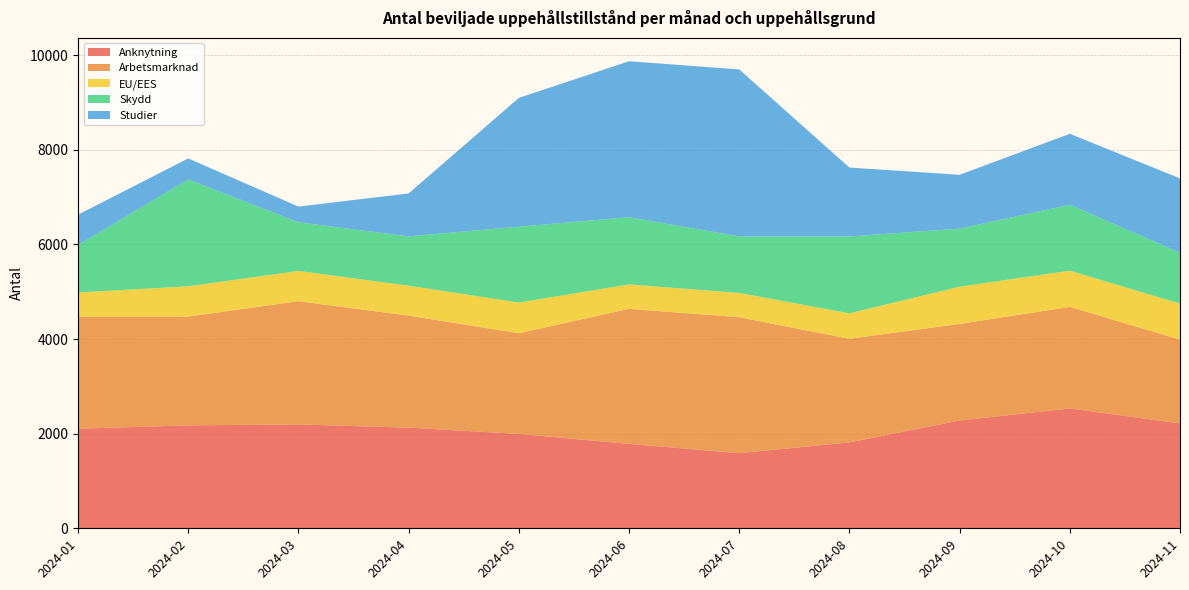

Reading right to left, list all the values displayed in this chart.

Anknytning: 2024-11=2217	2024-10=2533	2024-09=2279	2024-08=1816	2024-07=1588	2024-06=1784	2024-05=1995	2024-04=2128	2024-03=2195	2024-02=2176	2024-01=2105
Arbetsmarknad: 2024-11=1770	2024-10=2147	2024-09=2040	2024-08=2190	2024-07=2873	2024-06=2855	2024-05=2128	2024-04=2367	2024-03=2605	2024-02=2299	2024-01=2368
EU/EES: 2024-11=762	2024-10=765	2024-09=788	2024-08=537	2024-07=514	2024-06=516	2024-05=649	2024-04=633	2024-03=640	2024-02=640	2024-01=511
Skydd: 2024-11=1076	2024-10=1393	2024-09=1227	2024-08=1626	2024-07=1194	2024-06=1420	2024-05=1604	2024-04=1042	2024-03=1029	2024-02=2259	2024-01=1005
Studier: 2024-11=1571	2024-10=1500	2024-09=1138	2024-08=1456	2024-07=3530	2024-06=3297	2024-05=2721	2024-04=908	2024-03=331	2024-02=444	2024-01=640